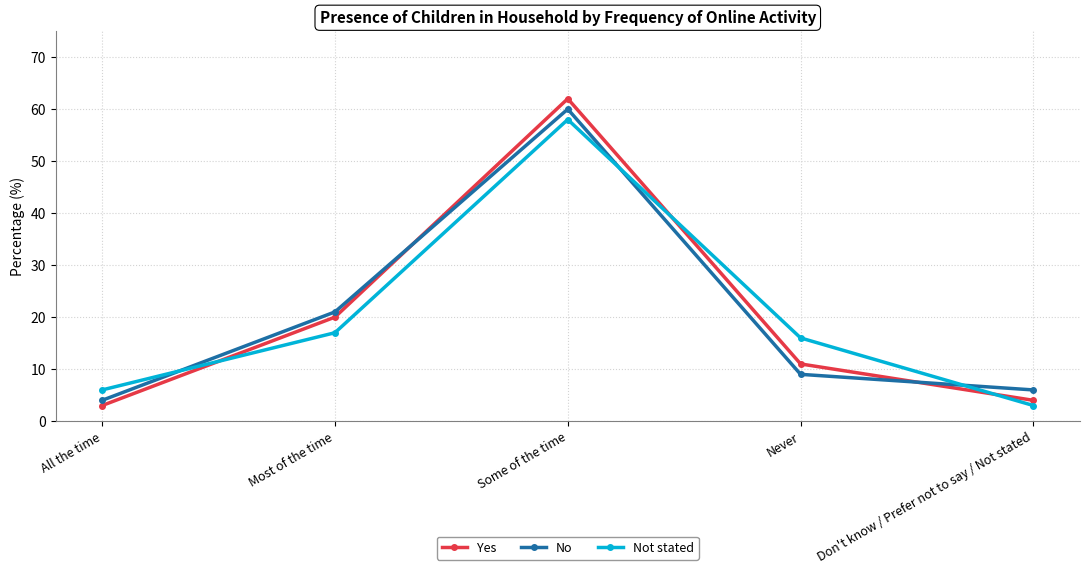

At which label does No reach its peak?

Some of the time